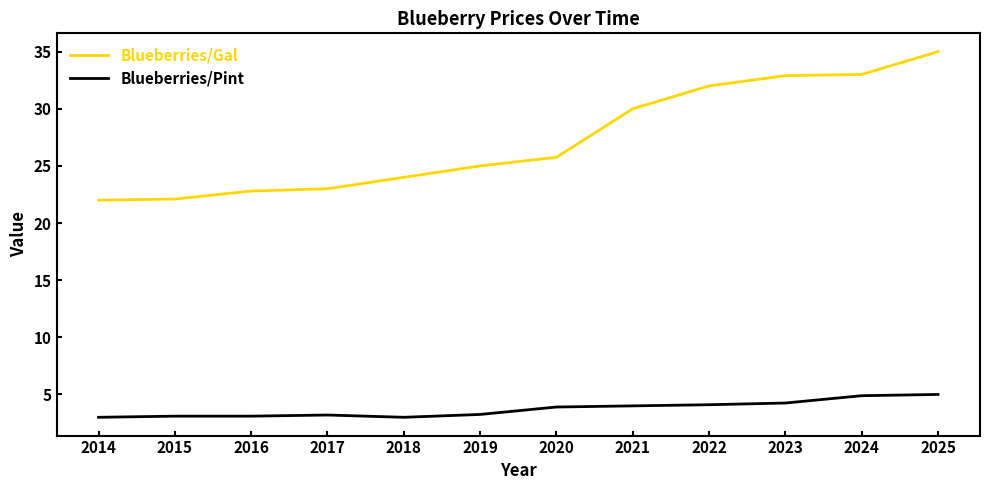

What is the average value of the Blueberries/Pint series?

3.7